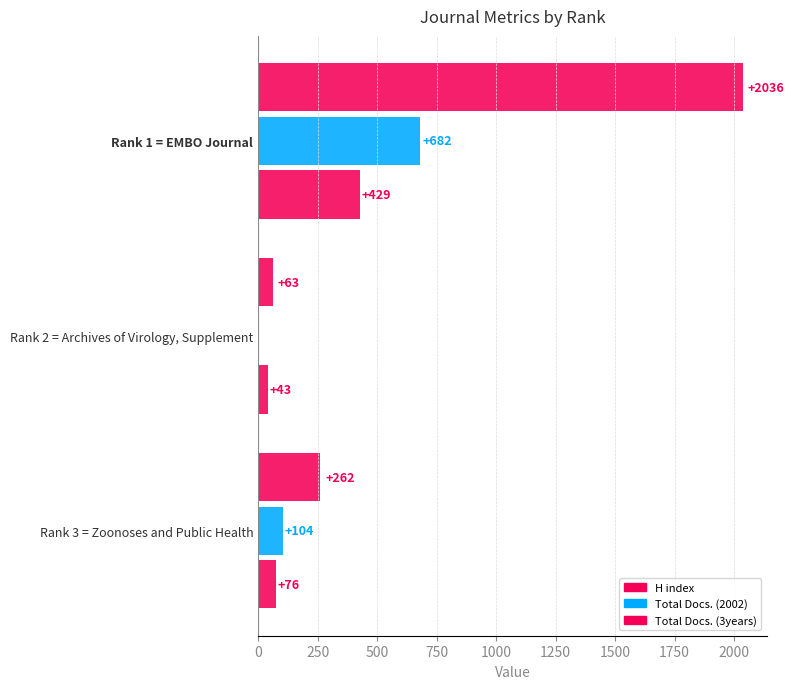

How many values in Total Docs. (2002) are above zero?

2